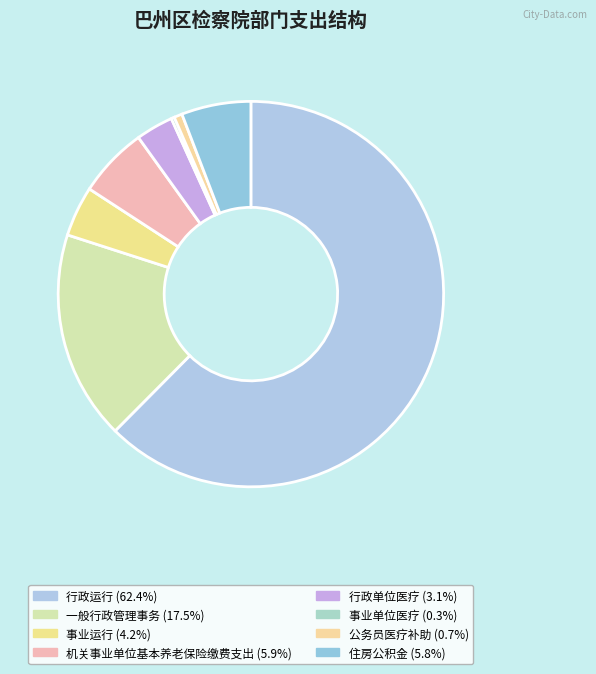

True or false: 行政单位医疗 accounts for 1% of the total.

False